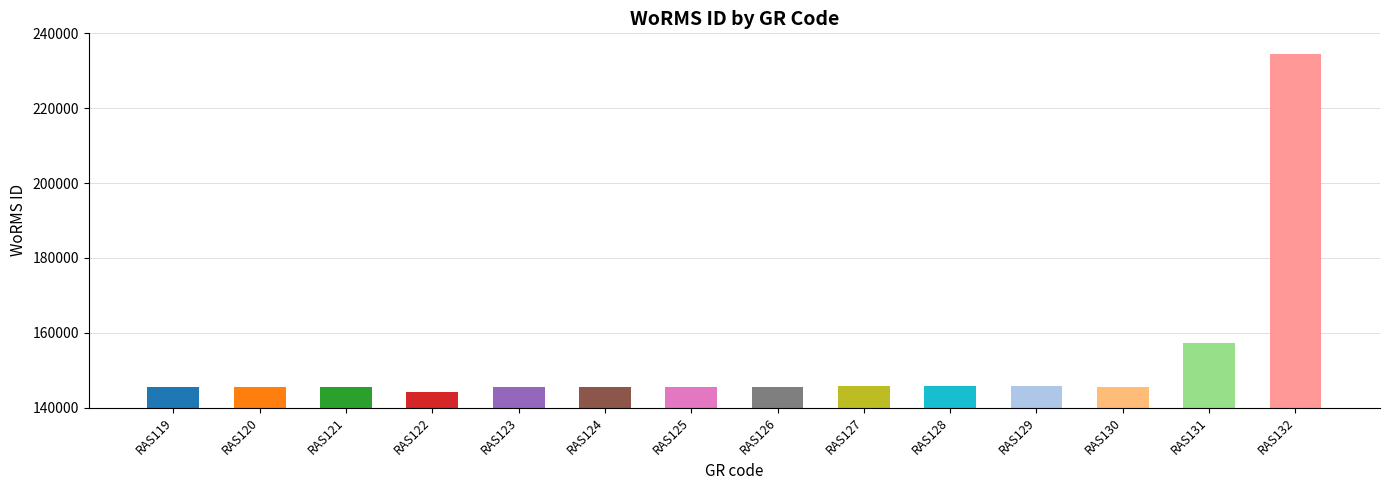

Read the value at RAS120.

145503